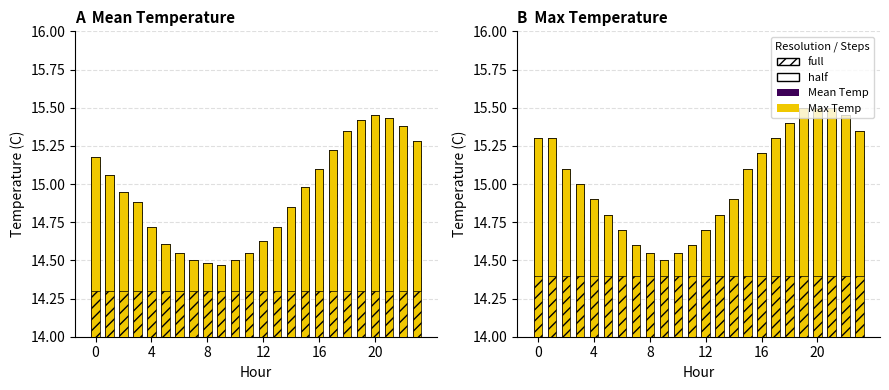

Reading left to right, extract all data points from this chart.

Mean Temp: 15.2	15.1	14.9	14.9	14.7	14.6	14.6	14.5	14.5	14.5	14.5	14.6	14.6	14.7	14.8	15.0	15.1	15.2	15.3	15.4	15.4	15.4	15.4	15.3
Mean Temp (full): 1.2	1.1	0.9	0.9	0.7	0.6	0.6	0.5	0.5	0.5	0.5	0.6	0.6	0.7	0.8	1.0	1.1	1.2	1.3	1.4	1.4	1.4	1.4	1.3
Mean Temp (half): 0.9	0.8	0.6	0.6	0.4	0.3	0.2	0.2	0.2	0.2	0.2	0.2	0.3	0.4	0.5	0.7	0.8	0.9	1.0	1.1	1.1	1.1	1.1	1.0
Max Temp: 15.3	15.3	15.1	15.0	14.9	14.8	14.7	14.6	14.6	14.5	14.6	14.6	14.7	14.8	14.9	15.1	15.2	15.3	15.4	15.5	15.5	15.5	15.4	15.3
Max Temp (full): 1.3	1.3	1.1	1.0	0.9	0.8	0.7	0.6	0.6	0.5	0.6	0.6	0.7	0.8	0.9	1.1	1.2	1.3	1.4	1.5	1.5	1.5	1.4	1.3
Max Temp (half): 0.9	0.9	0.7	0.6	0.5	0.4	0.3	0.2	0.2	0.1	0.2	0.2	0.3	0.4	0.5	0.7	0.8	0.9	1.0	1.1	1.1	1.1	1.0	0.9